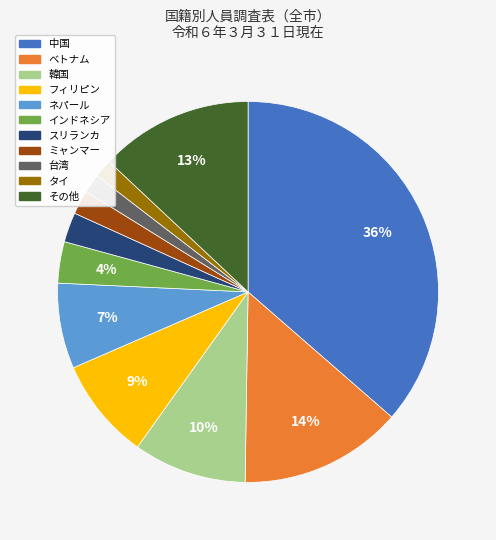

To the nearest percent, what percentage of the pie is タイ?

2%